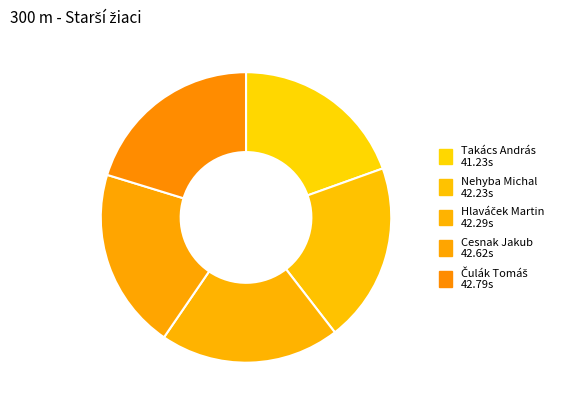

True or false: Nehyba Michal accounts for 6% of the total.

False